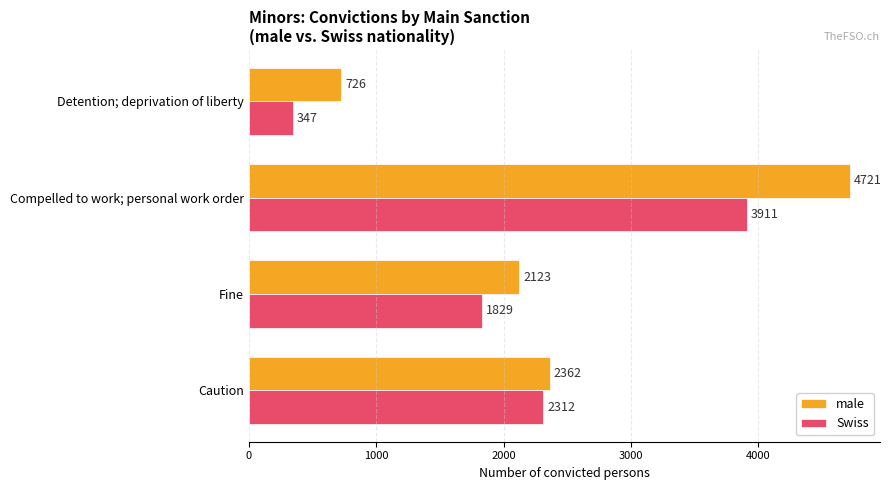

What is the average value of the male series?

2483